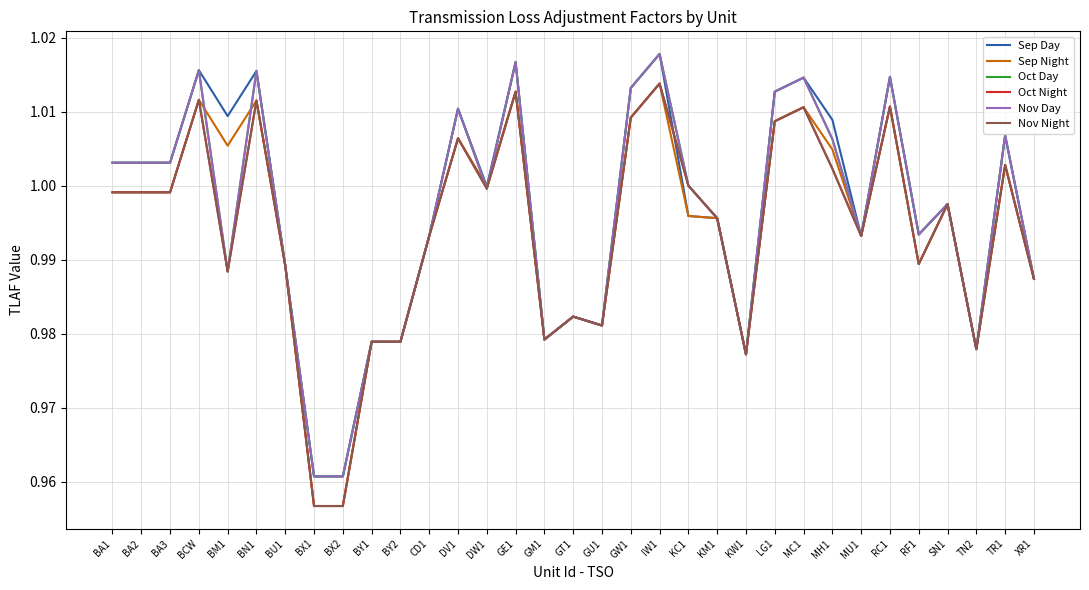

True or false: Sep Day and Nov Day intersect in this chart.

False